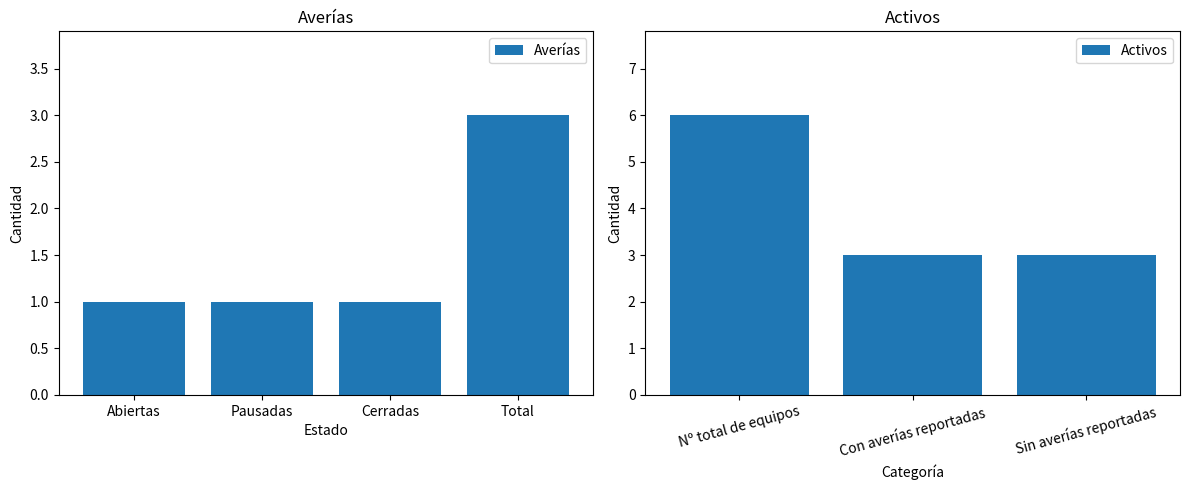

List the labels in order of value, largest first.

Total, Abiertas, Pausadas, Cerradas